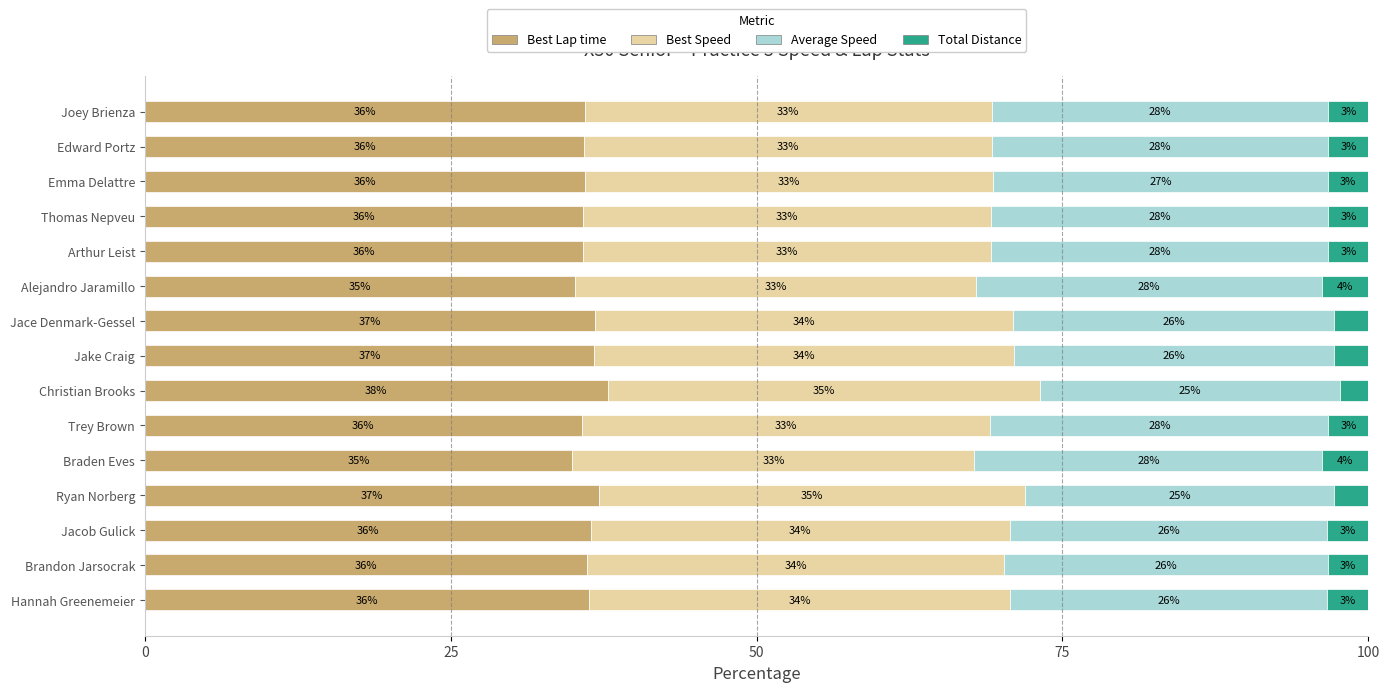

What is the total value across all series at Trey Brown?

100.0